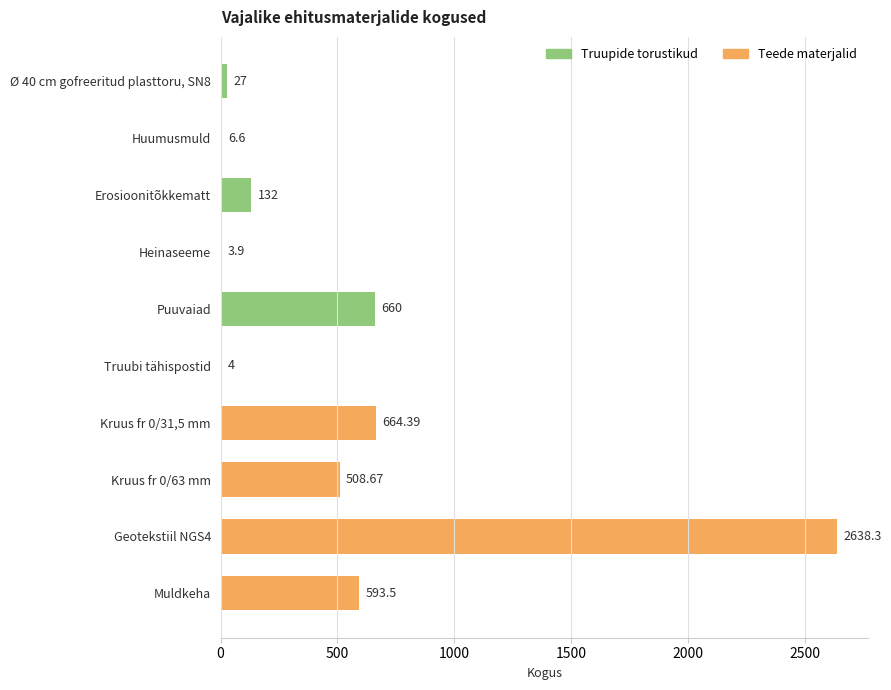

Is it true that the value at Muldkeha is 593.5?

True